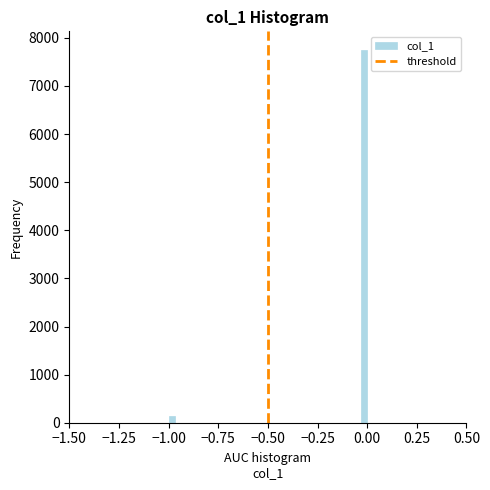

Around what value on the x-axis is the tallest bar? Give the approximate position of its centre, as read against the axis.

0.00